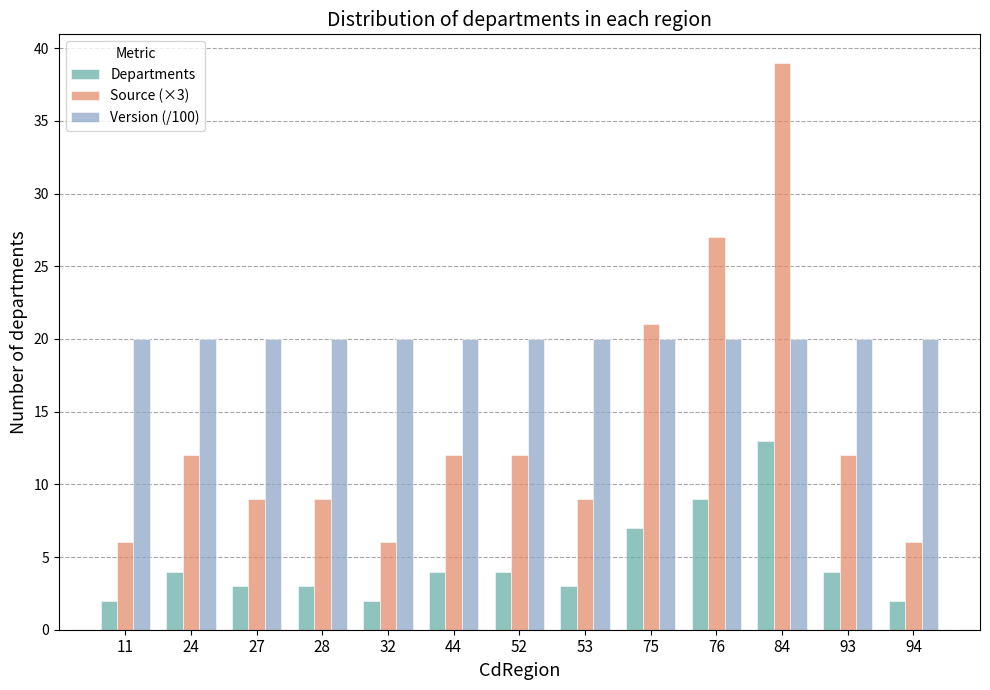

Is the value of Source (×3) at 44 greater than the value of Version (/100) at 11?

No